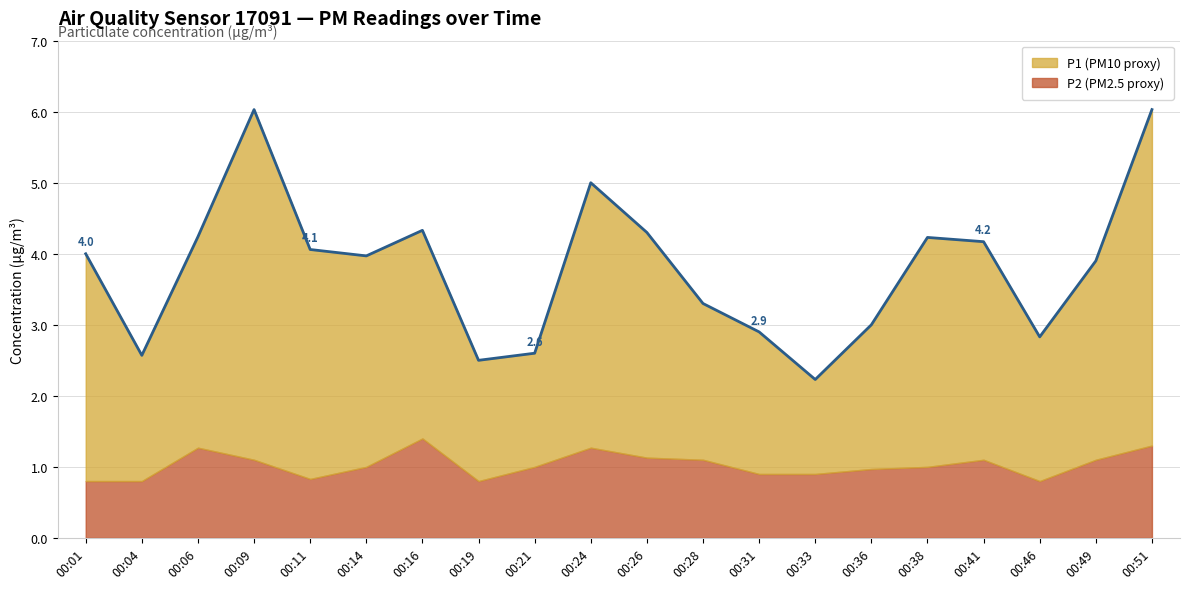

Which has a higher value, 00:33 or 00:19?

00:19